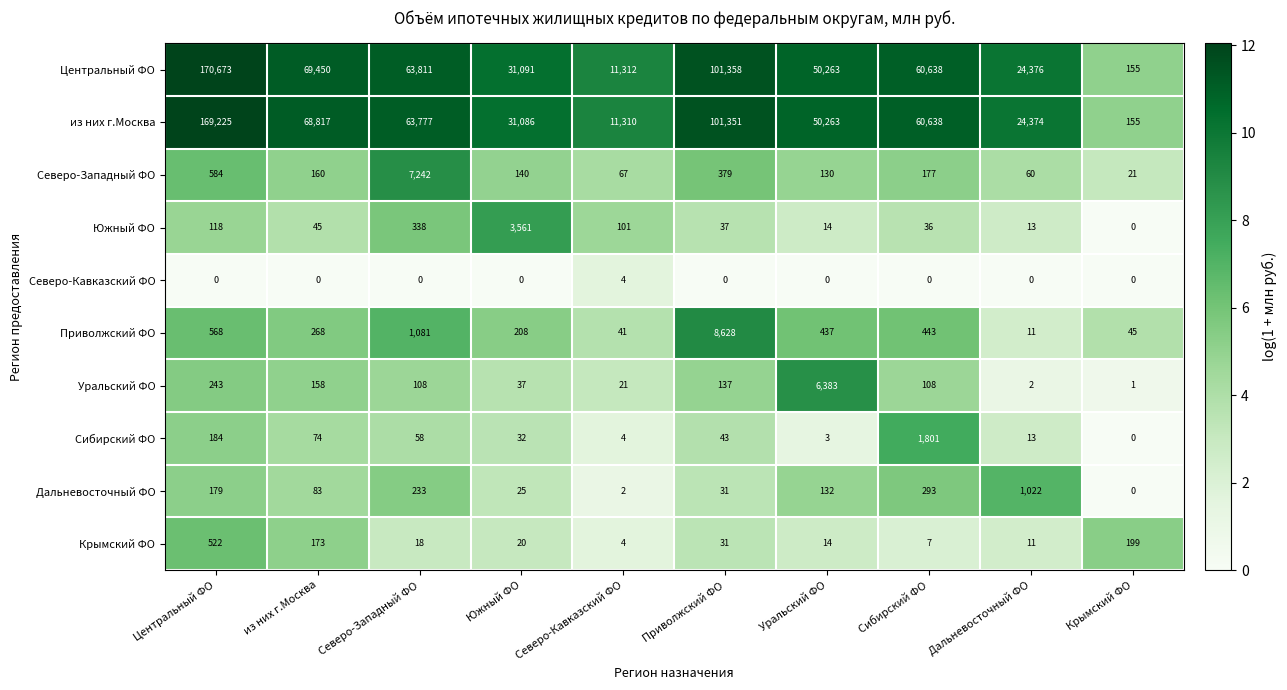

What is the average value of the Южный ФО series?

426